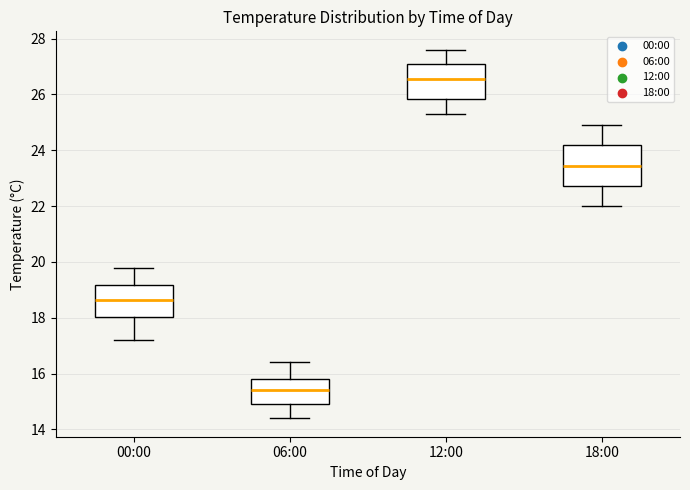

Where is the lower edge of the box for 12:00 on the y-axis? The values are not printed on the chart, so give them approximately, as read against the axis.

25.8